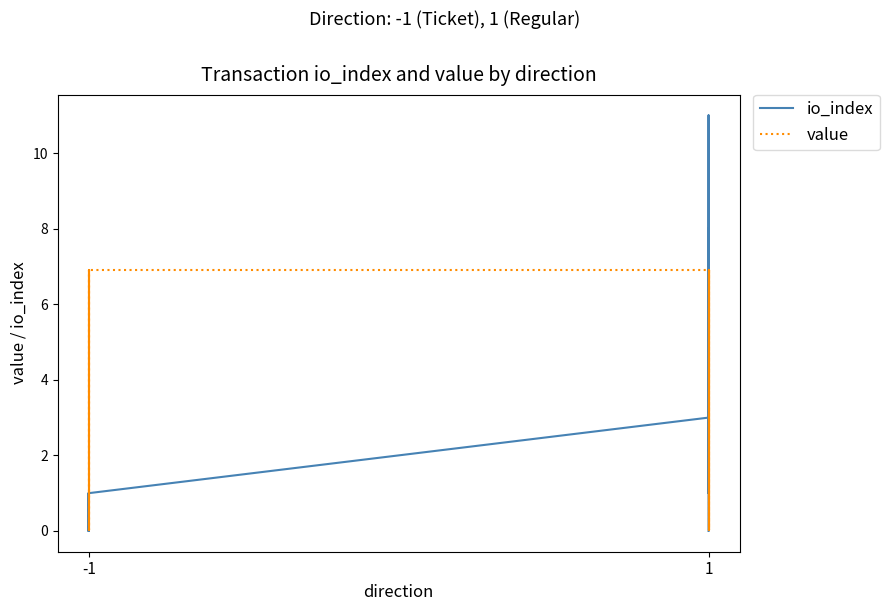

How many data points in value are less than 6?

12